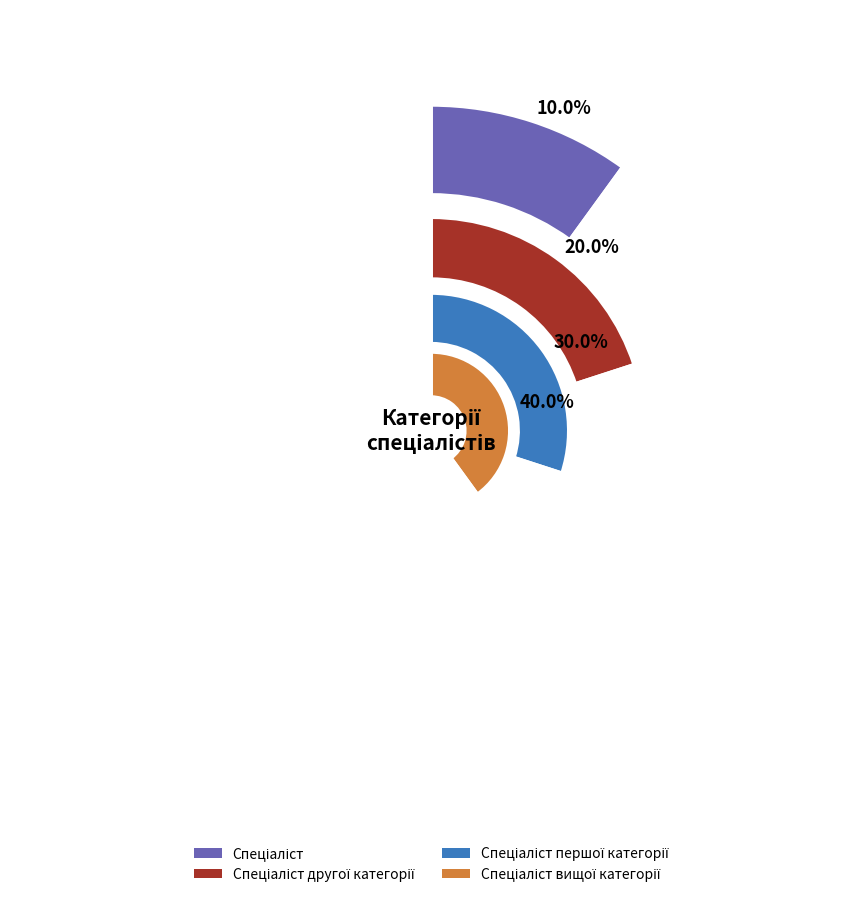

Combined, do Спеціаліст другої категорії and Спеціаліст першої категорії account for over 50%?

No